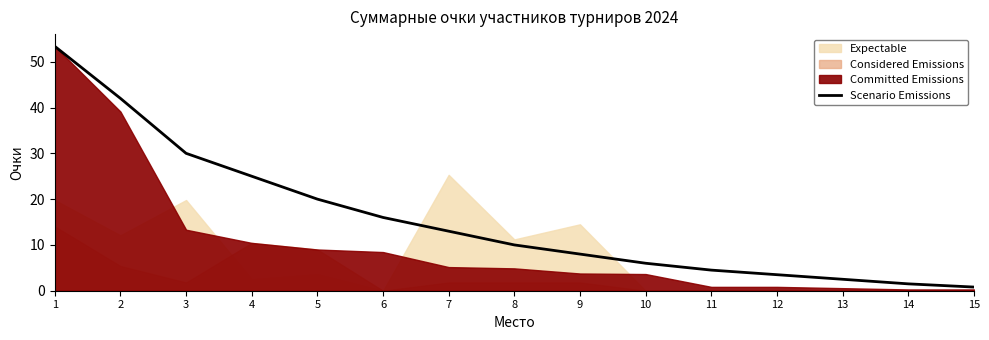

Reading left to right, what are all the values shown in this chart?

1=53.4	2=42.0	3=30.0	4=25.0	5=20.0	6=16.0	7=13.0	8=10.0	9=8.0	10=6.0	11=4.5	12=3.5	13=2.5	14=1.5	15=0.8